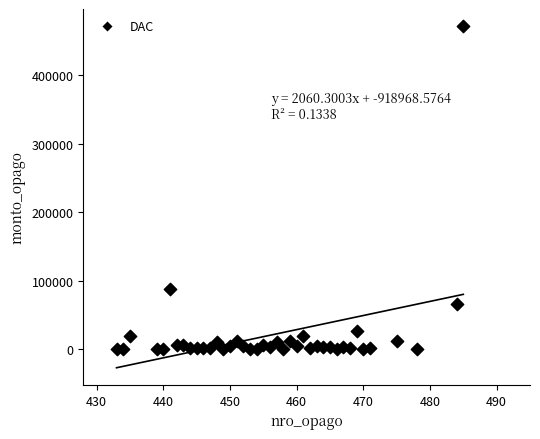

What is the range of X values (max minus min)?

52.0